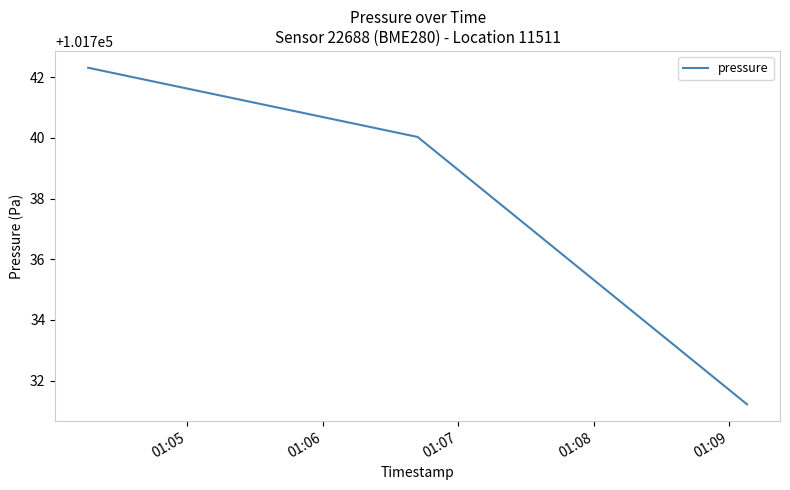

Count the number of data series in this chart.

1